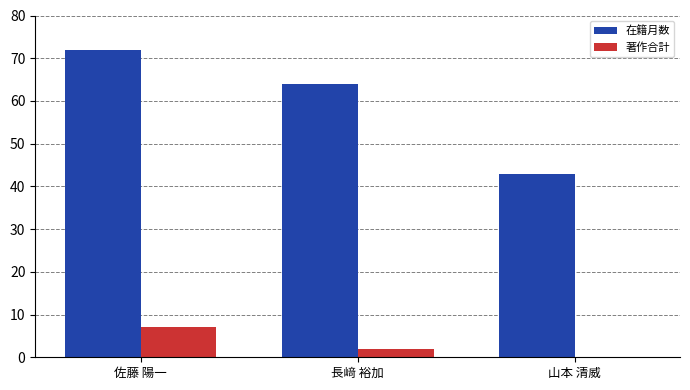

Is it true that 在籍月数 equals 76 at 山本 清威?

False